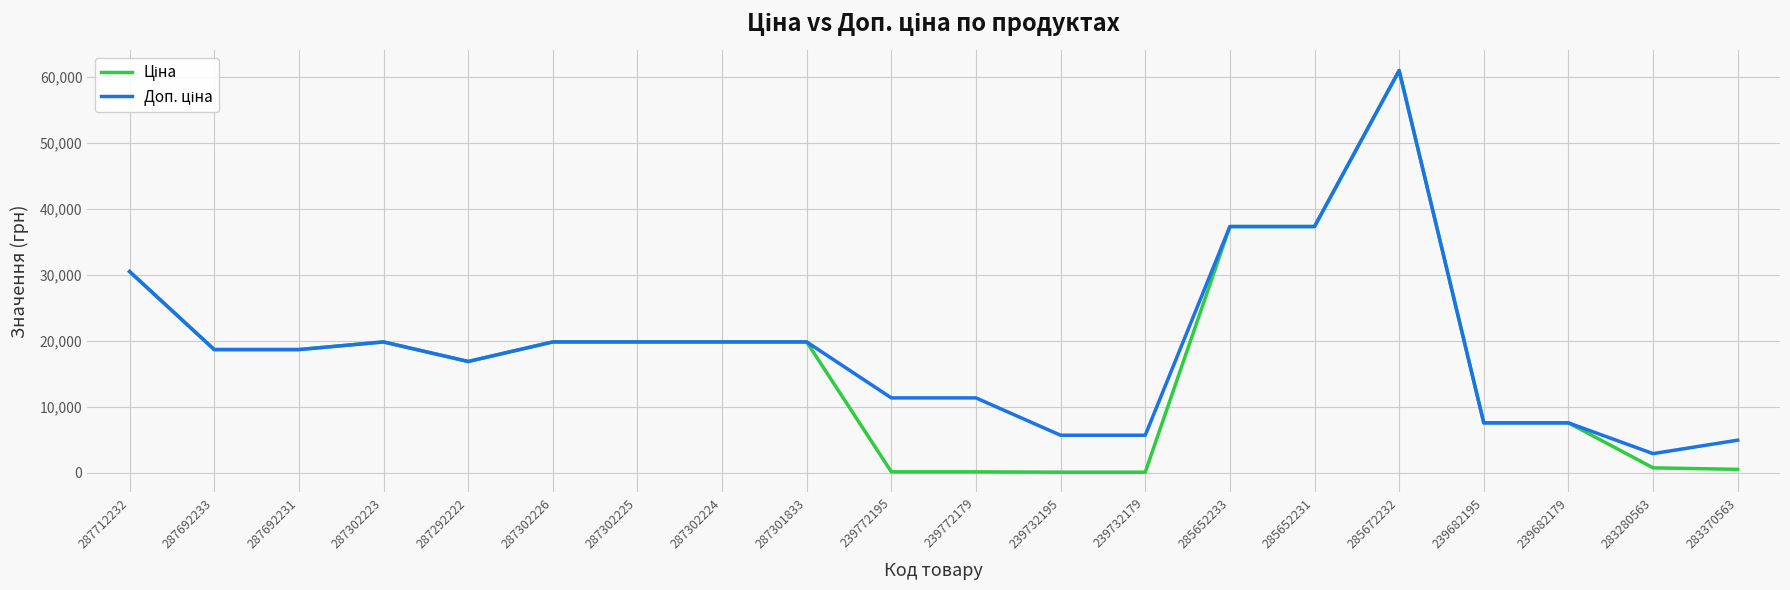

Is this an area chart (filled region under the line)?

No